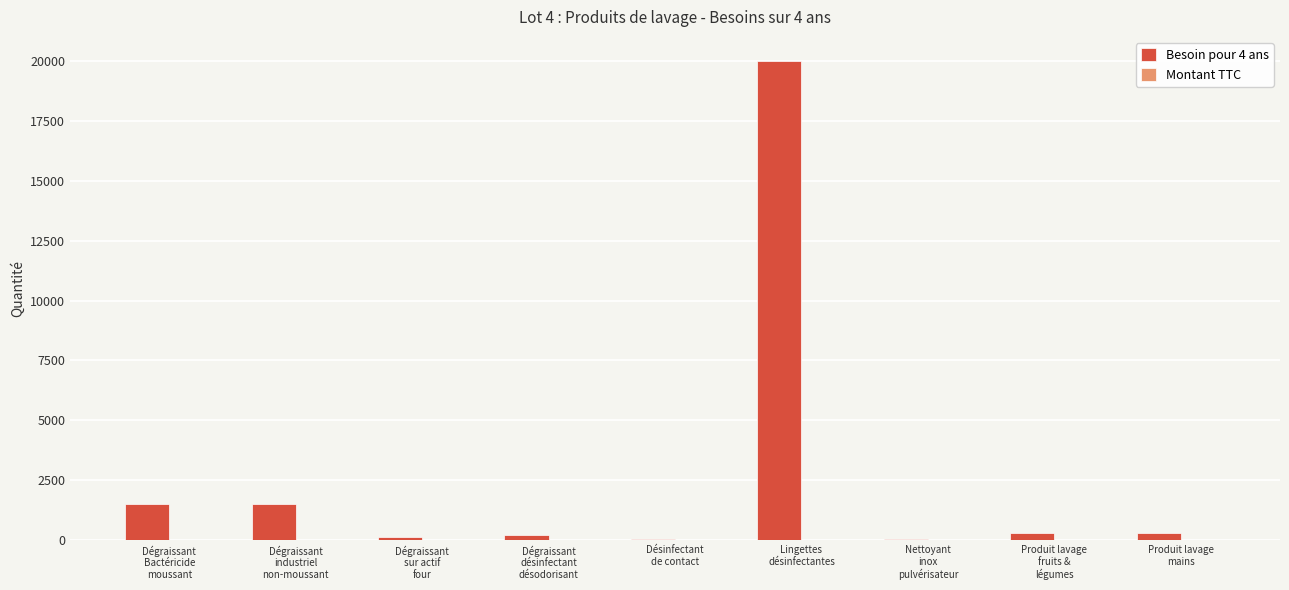

How many series are shown in this chart?

1